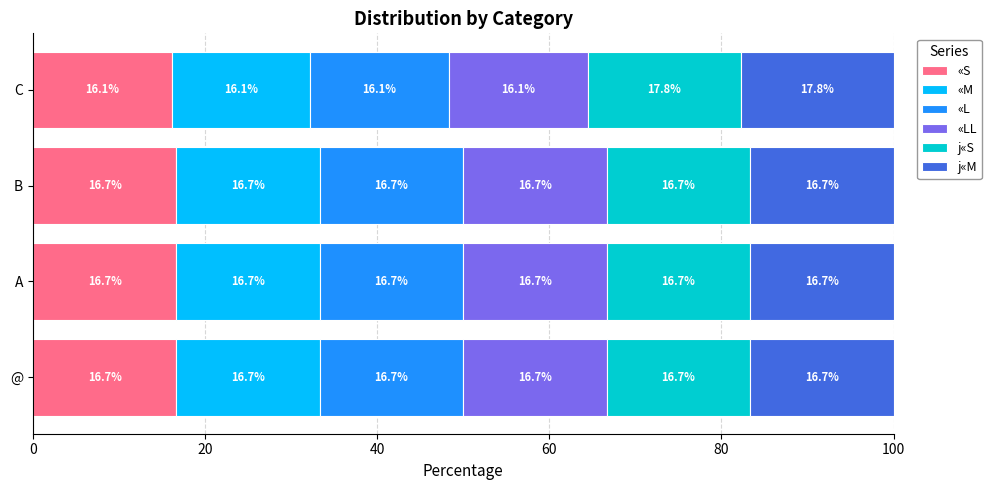

Where is «S nearest to the value 16?

C